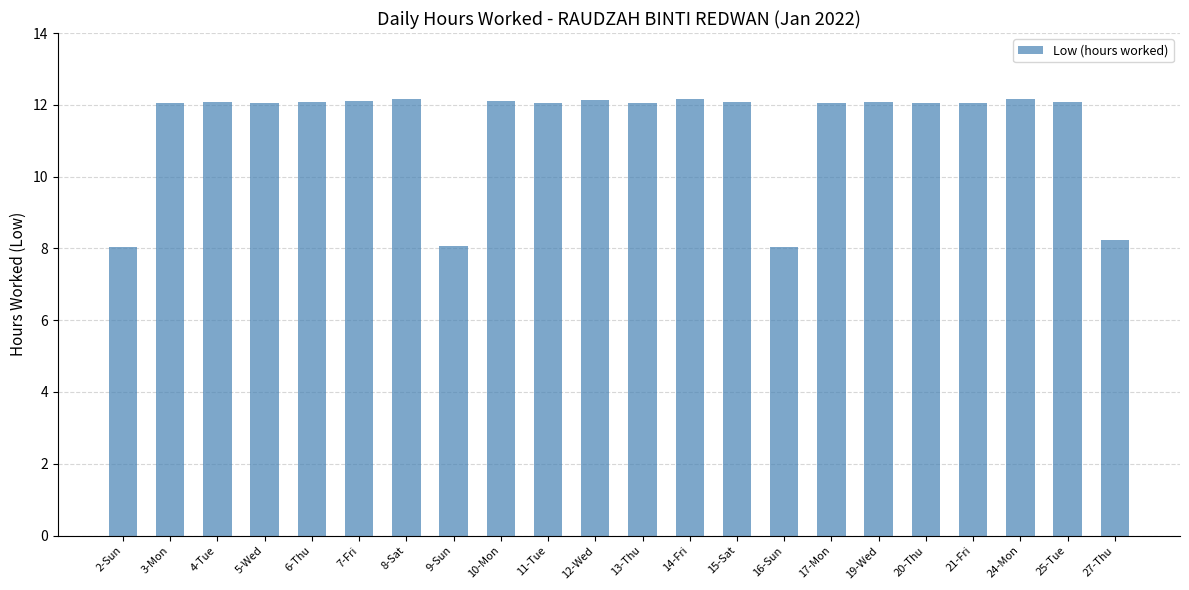

How many bars are there in total?

22